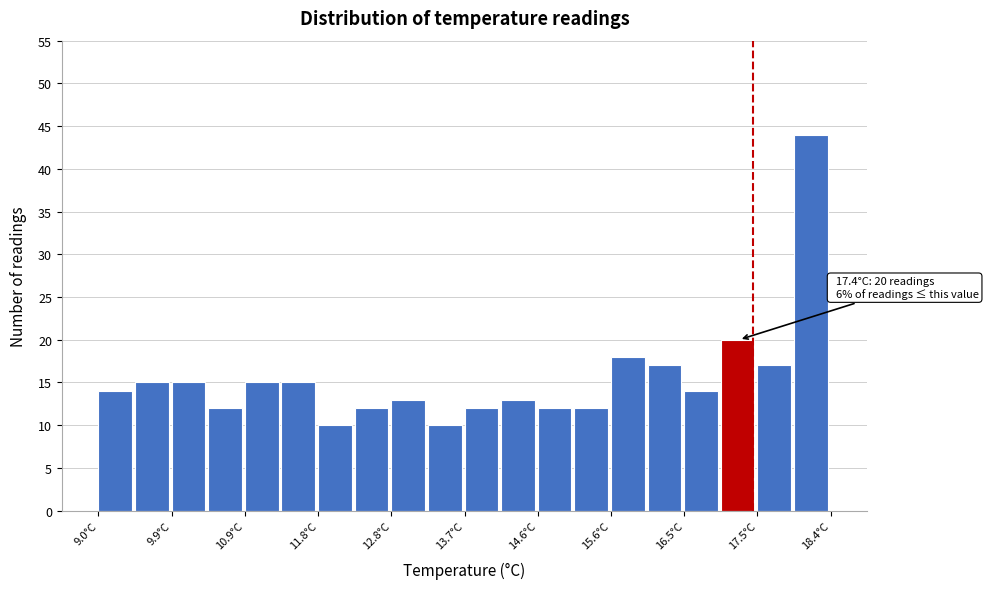

Which range on the x-axis has the tallest bar?

17.93 to 18.40